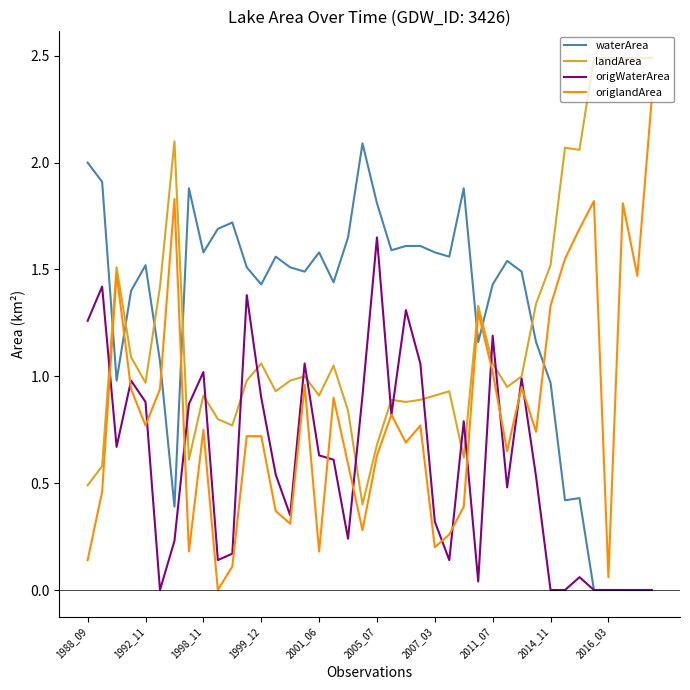

List the series in order of their peak value, lowest first.

origWaterArea, waterArea, origlandArea, landArea